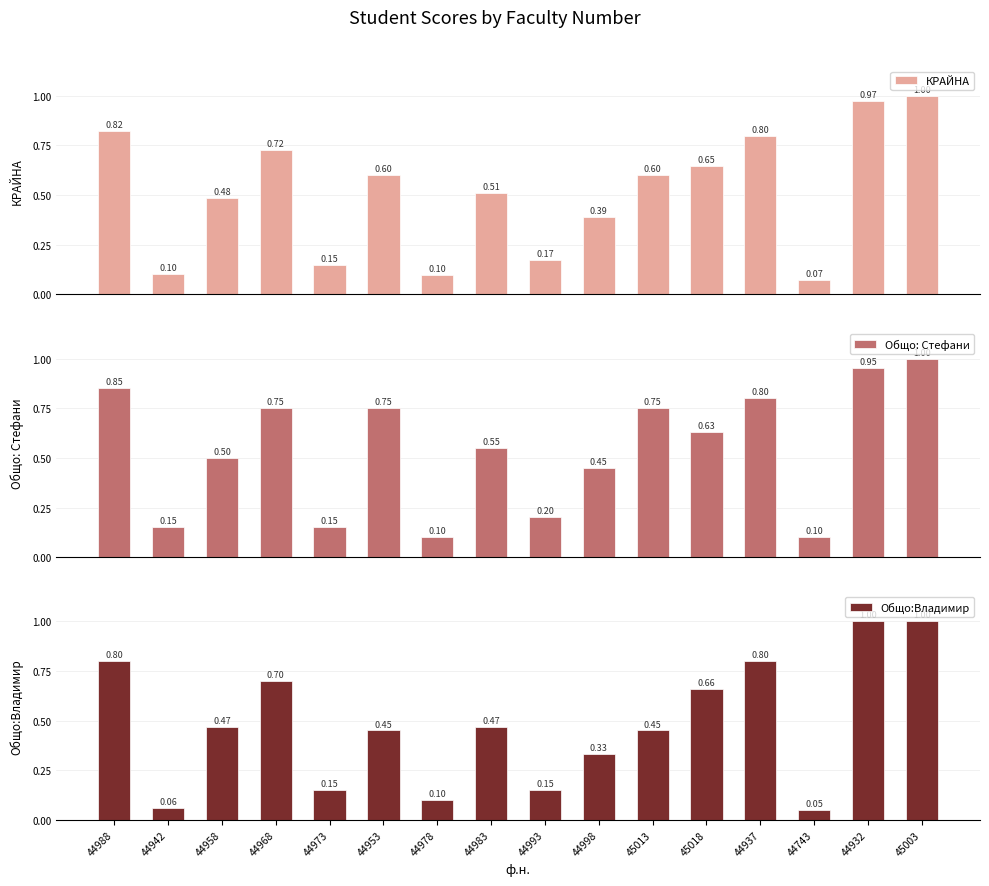

Reading left to right, what are all the values shown in this chart?

КРАЙНА: 0.8	0.1	0.5	0.7	0.1	0.6	0.1	0.5	0.2	0.4	0.6	0.6	0.8	0.1	1.0	1.0
Общо: Стефани: 0.8	0.1	0.5	0.8	0.1	0.8	0.1	0.6	0.2	0.5	0.8	0.6	0.8	0.1	0.9	1.0
Общо:Владимир: 0.8	0.1	0.5	0.7	0.1	0.5	0.1	0.5	0.1	0.3	0.5	0.7	0.8	0.1	1.0	1.0